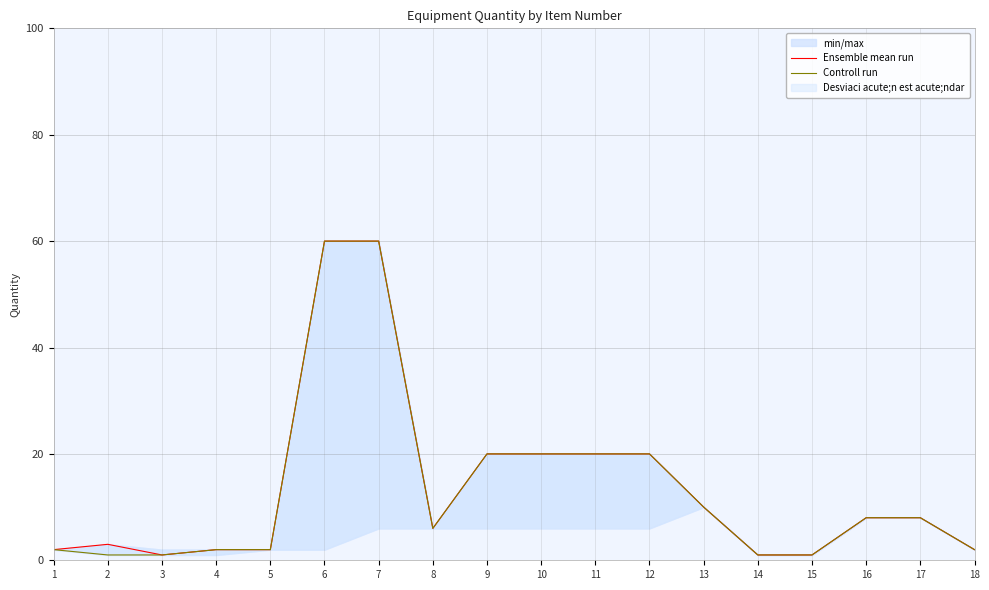

What is the difference between the Controll run values at 12 and 1?

18